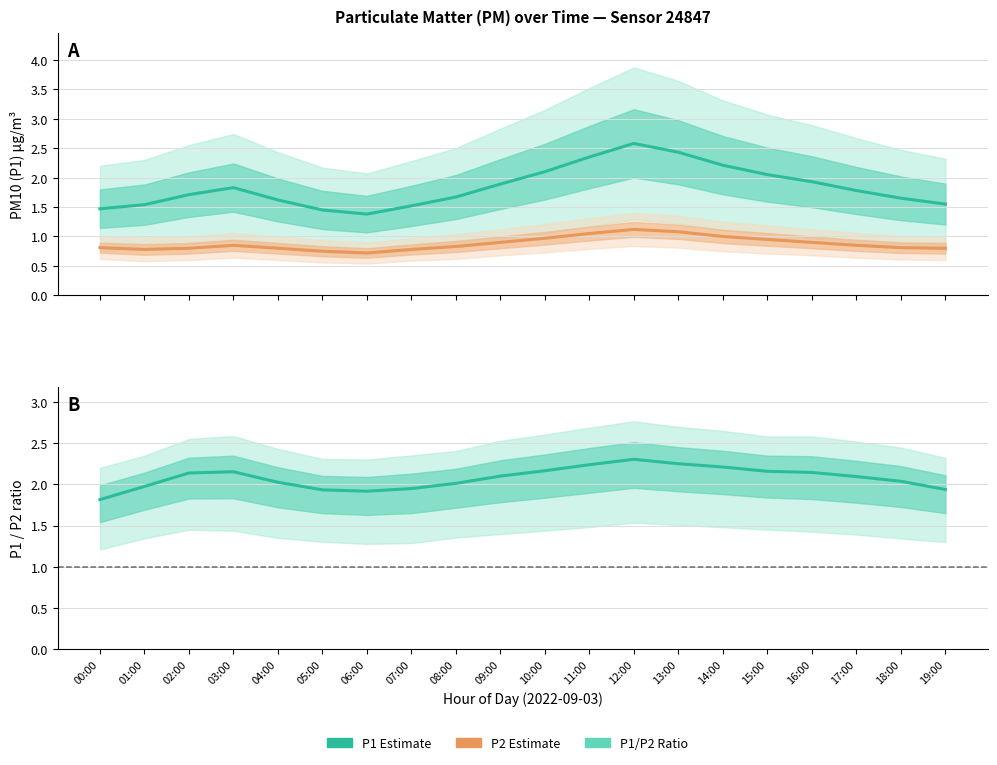

What is the difference between the highest and lowest values at 03:00?

1.3